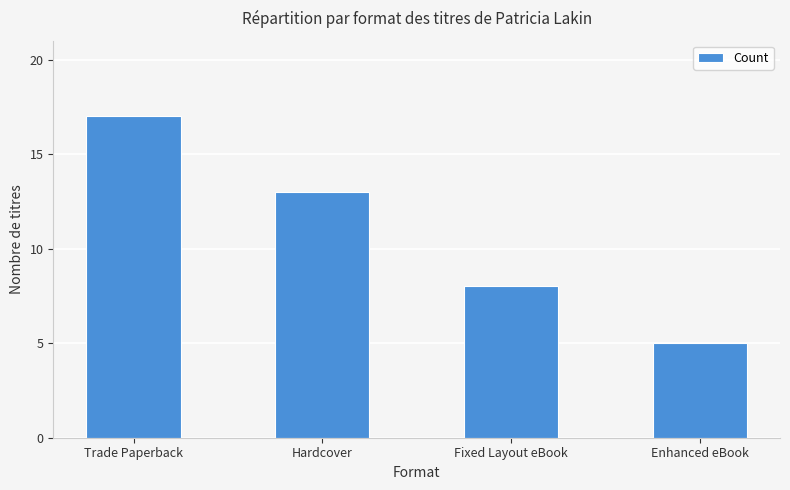

Reading left to right, what are all the values shown in this chart?

Trade Paperback=17	Hardcover=13	Fixed Layout eBook=8	Enhanced eBook=5